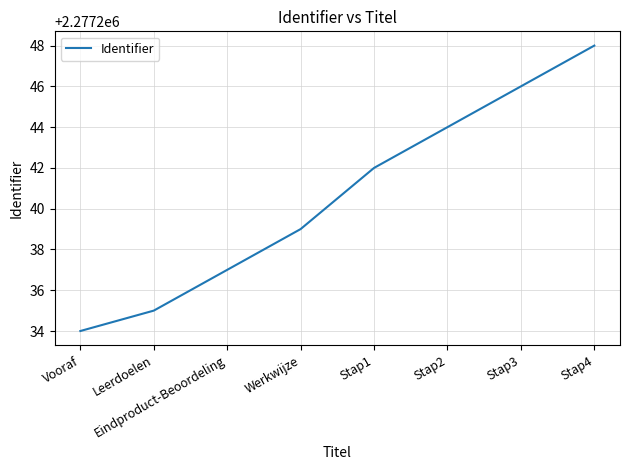

Does the chart display data point markers on the line(s)?

No